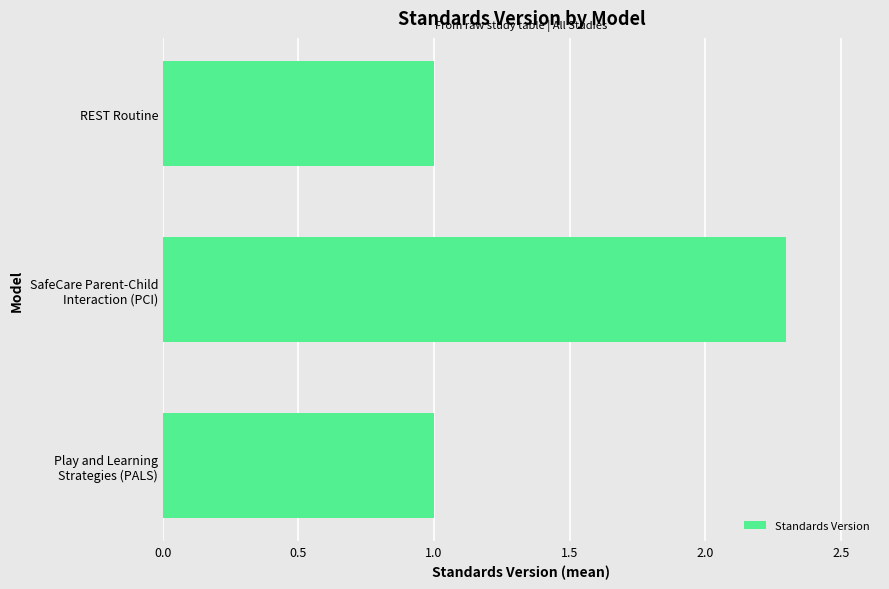

What is the minimum value shown in the chart?

1.0